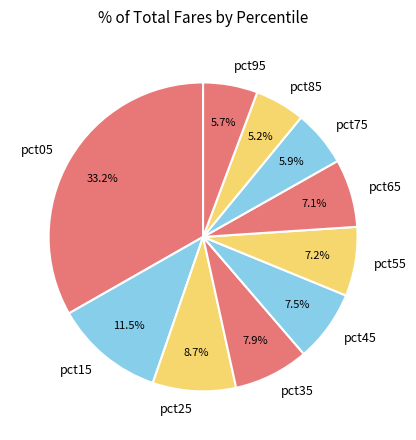

Do pct15 and pct45 together represent more than half of the pie?

No